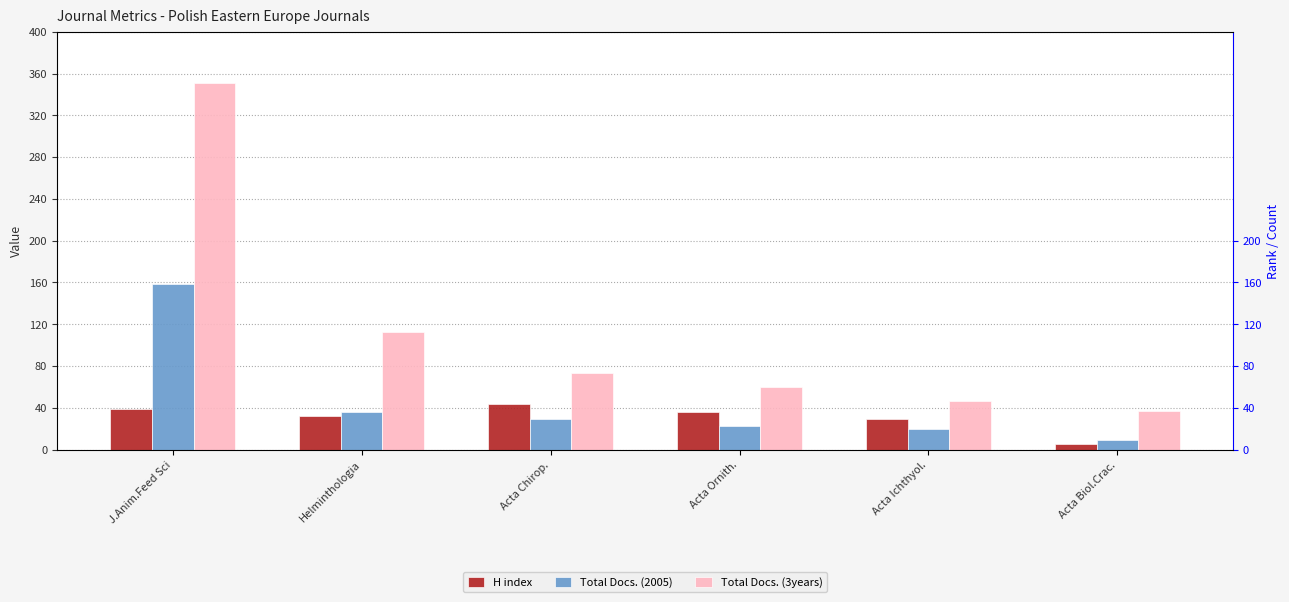

What is the sum of all Total Docs. (2005) values?

276